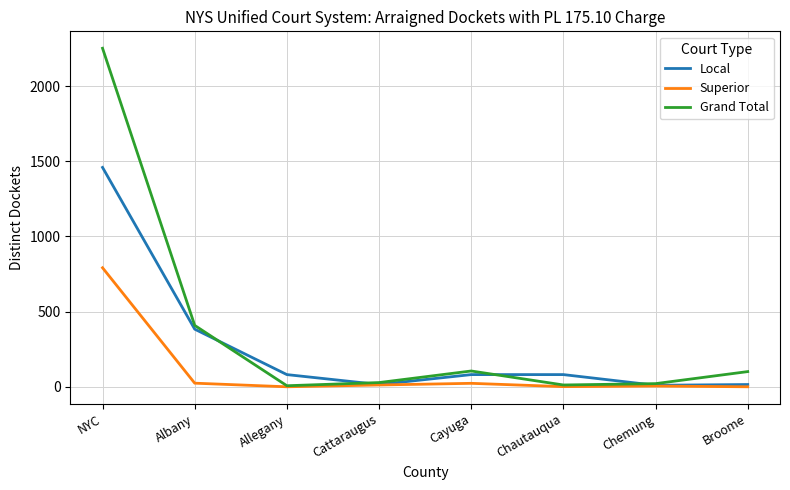

At which category is the sum across all series the highest?

NYC